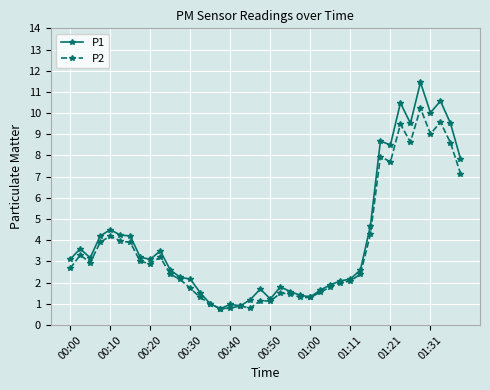

List the series in order of their peak value, highest first.

P1, P2